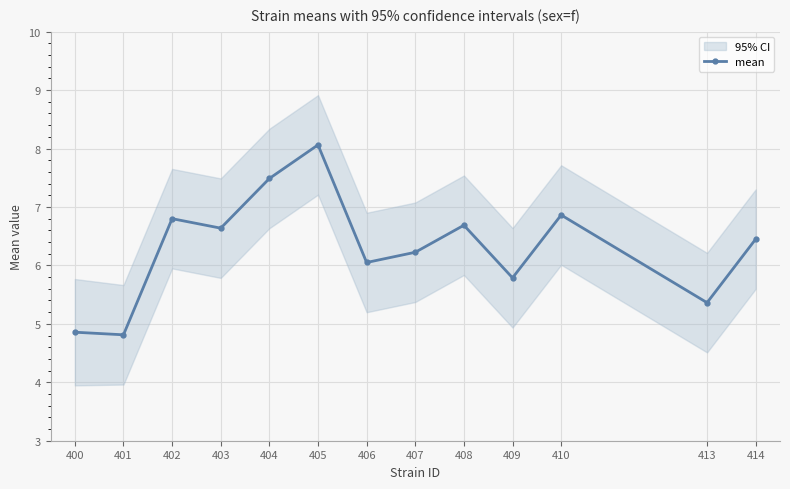

Which label corresponds to the largest value in the chart?

405